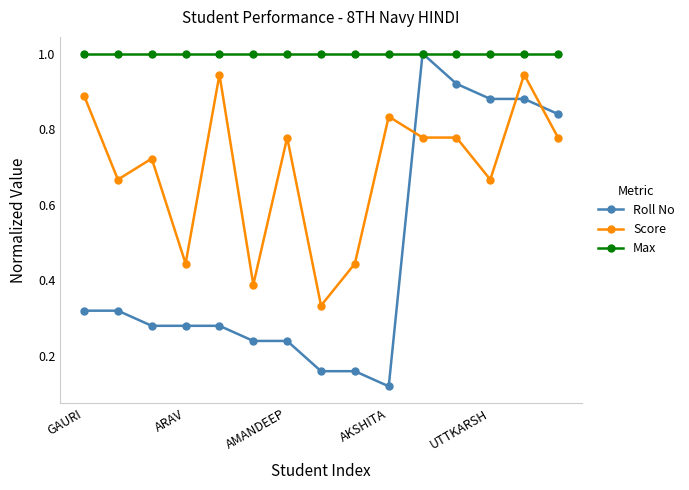

True or false: Score has more than 1 points higher than both neighbors.

True